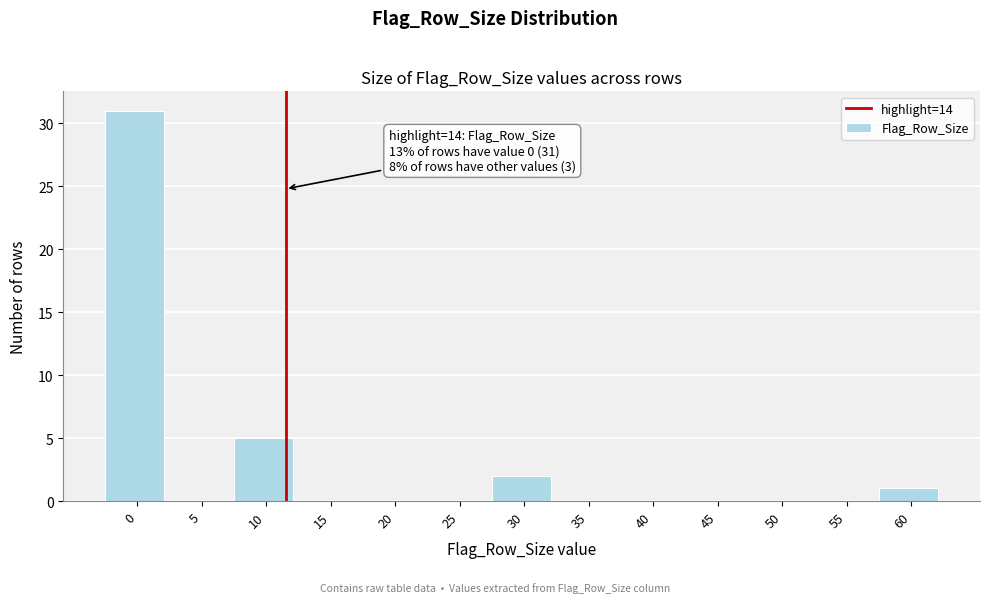

Reading left to right, what are all the values shown in this chart?

0=31	5=0	10=5	15=0	20=0	25=0	30=2	35=0	40=0	45=0	50=0	55=0	60=1